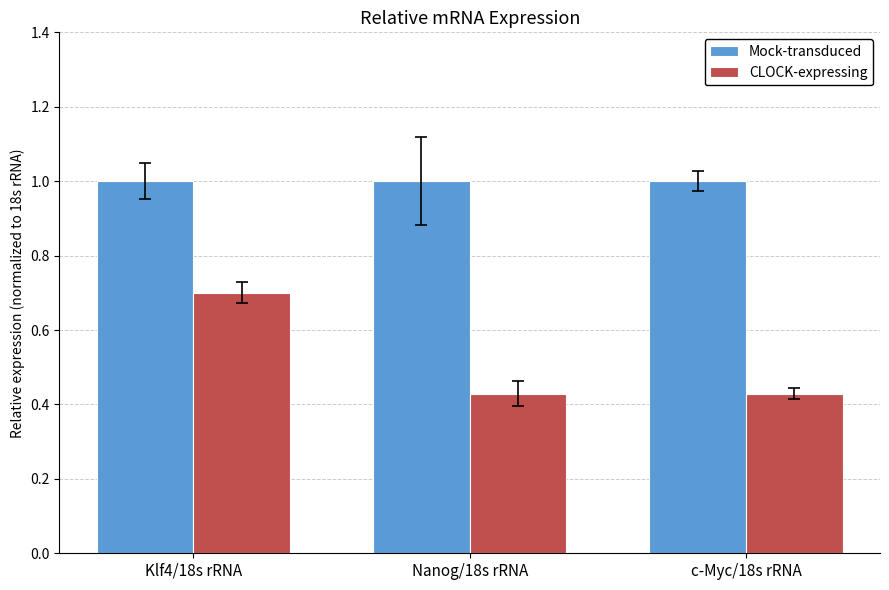

Which category has the highest value in the CLOCK-expressing series?

Klf4/18s rRNA